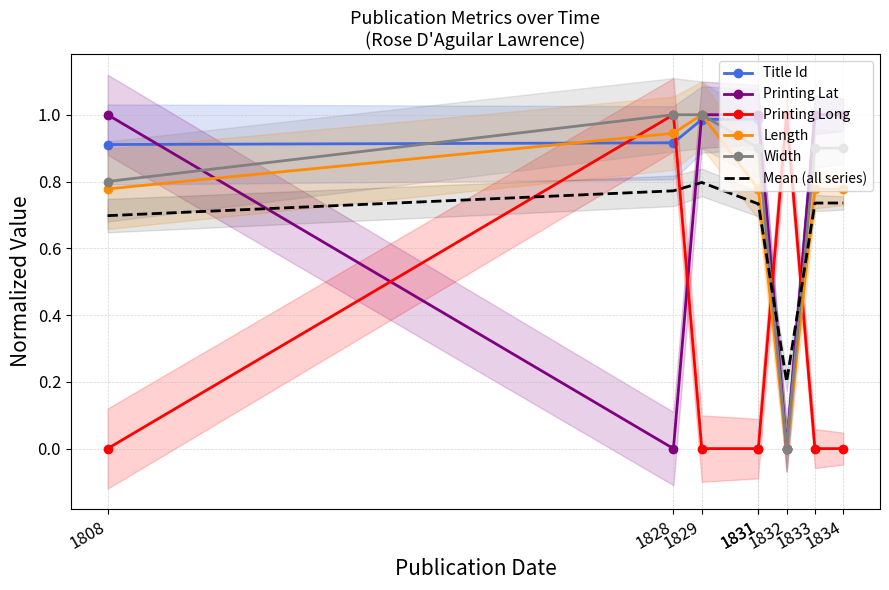

What is the maximum value for Printing Long?

1.0